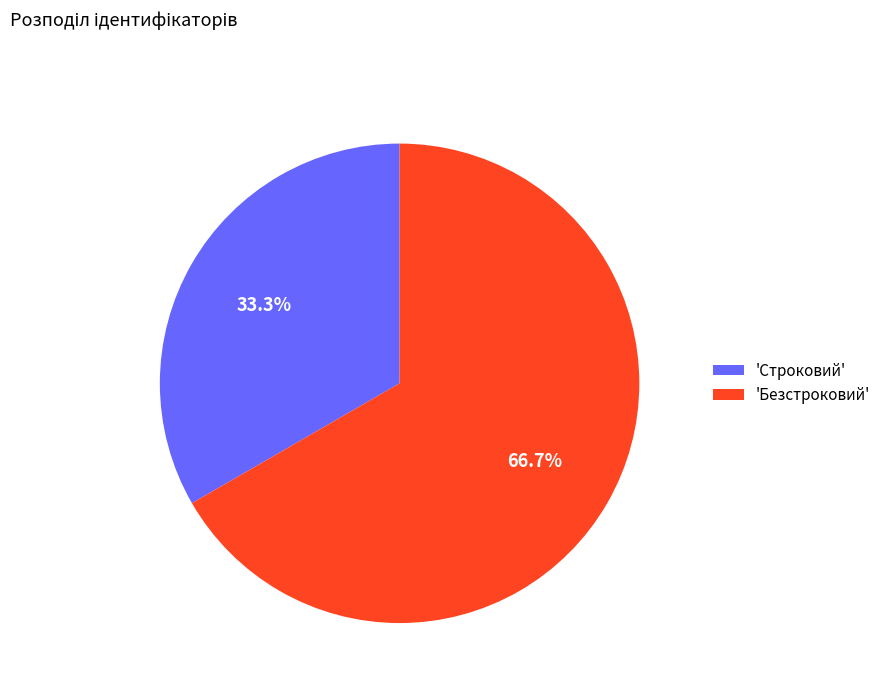

Which category accounts for the majority?

'Безстроковий'